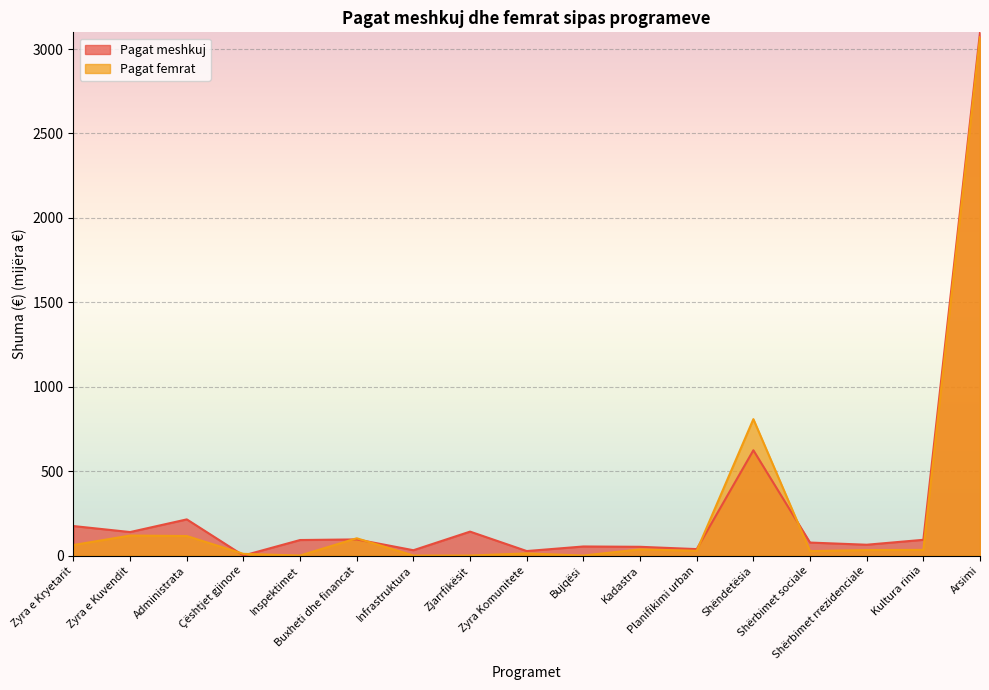

Reading left to right, extract all data points from this chart.

Pagat meshkuj: 174.6	139.0	214.1	0.0	91.8	95.5	31.4	141.6	26.5	53.6	51.7	38.1	623.5	76.9	63.9	93.1	3099.1
Pagat femrat: 62.2	118.3	115.4	9.9	0.0	102.1	0.0	0.0	12.4	0.0	36.4	28.0	807.9	26.0	32.4	33.4	3070.0